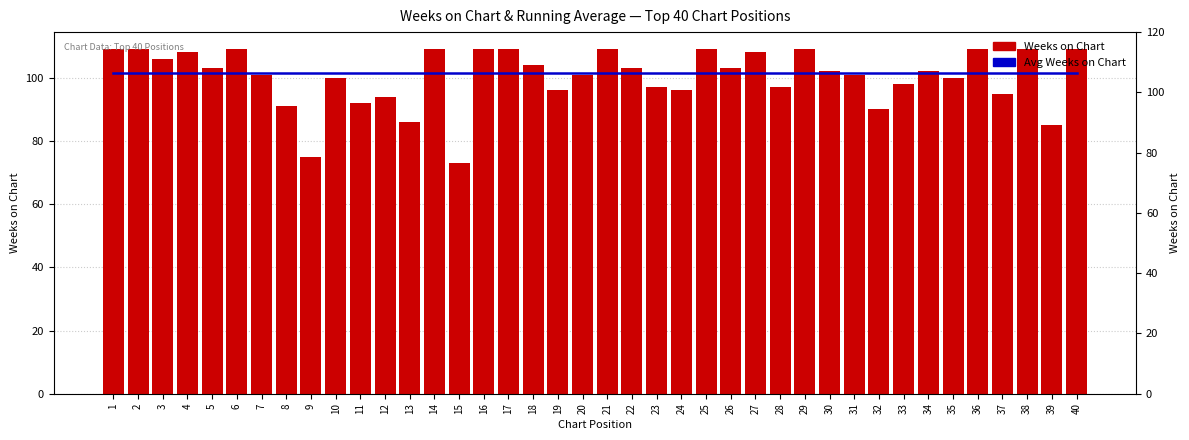

Between 20 and 14, which is larger?

20